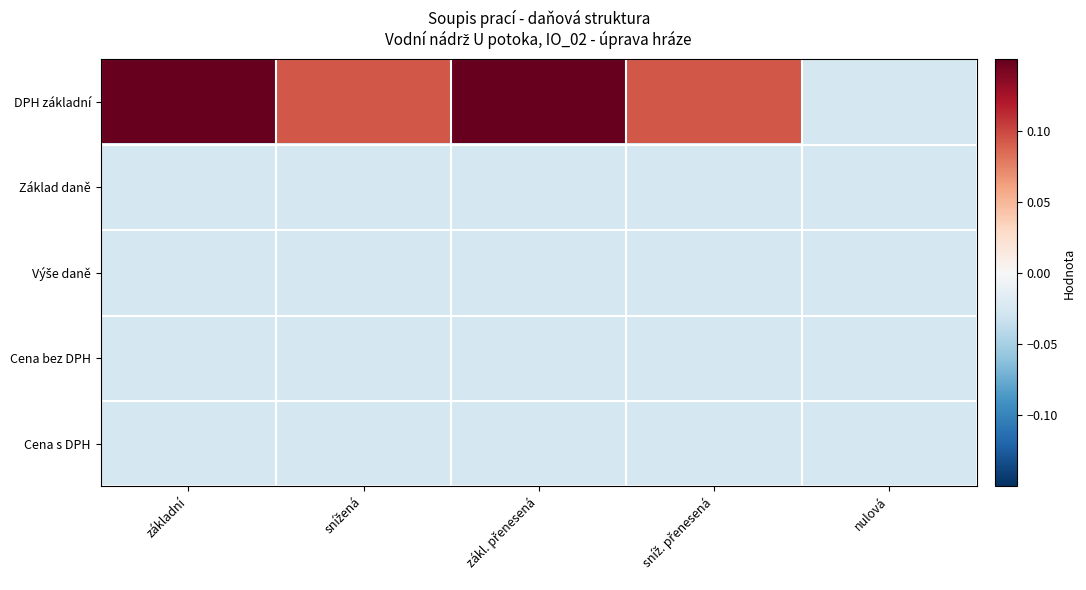

Which series has the largest total across all categories?

DPH základní